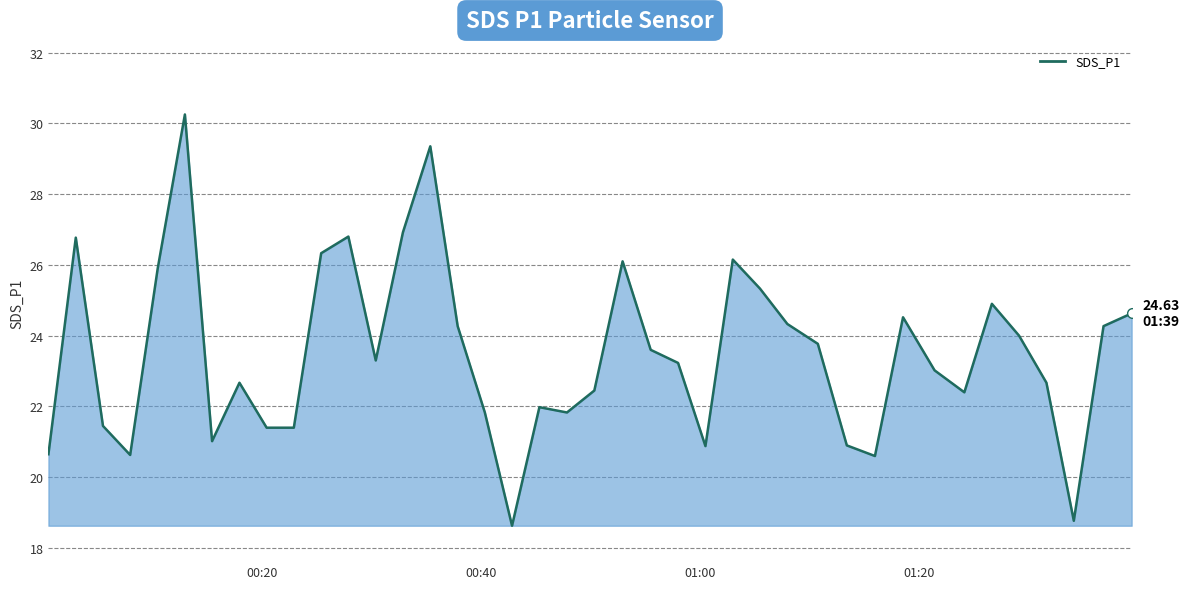

What is the difference between the maximum and minimum values?

11.6